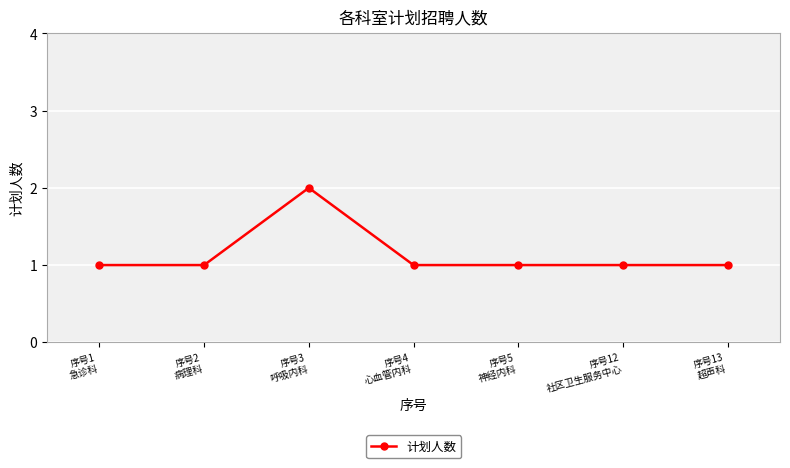

Reading right to left, what are all the values shown in this chart?

序号13
超声科=1	序号12
社区卫生服务中心=1	序号5
神经内科=1	序号4
心血管内科=1	序号3
呼吸内科=2	序号2
病理科=1	序号1
急诊科=1